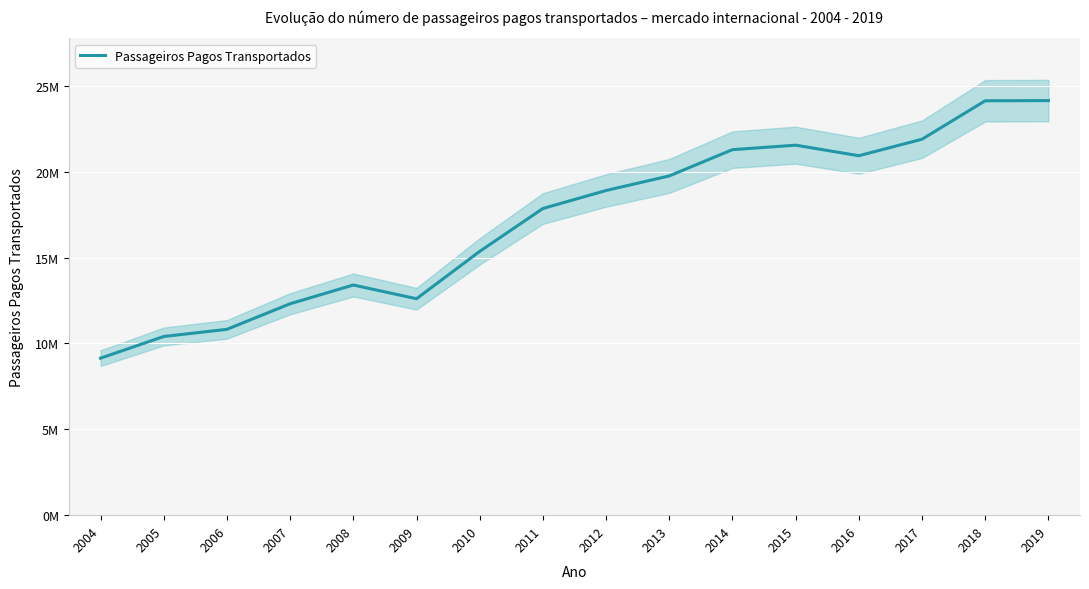

At which label is the value closest to 16639363?

2011